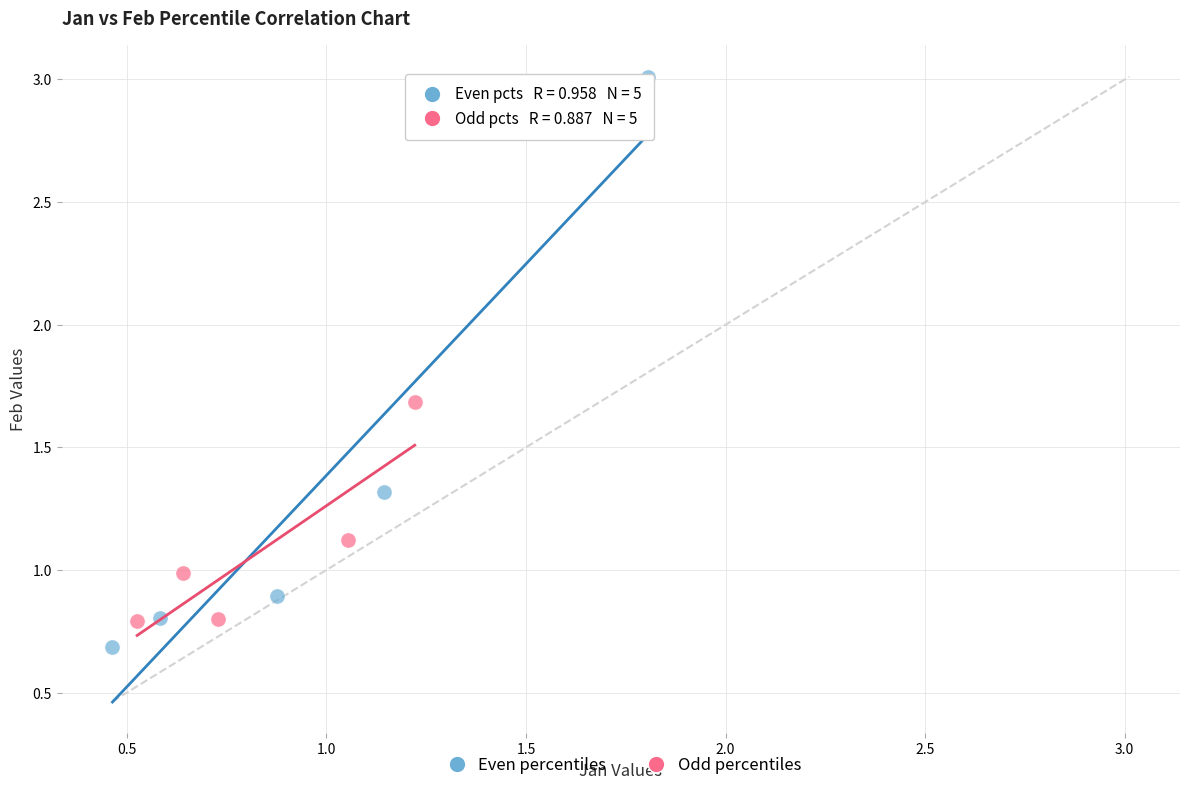

Which series reaches the maximum Y coordinate?

Even percentiles